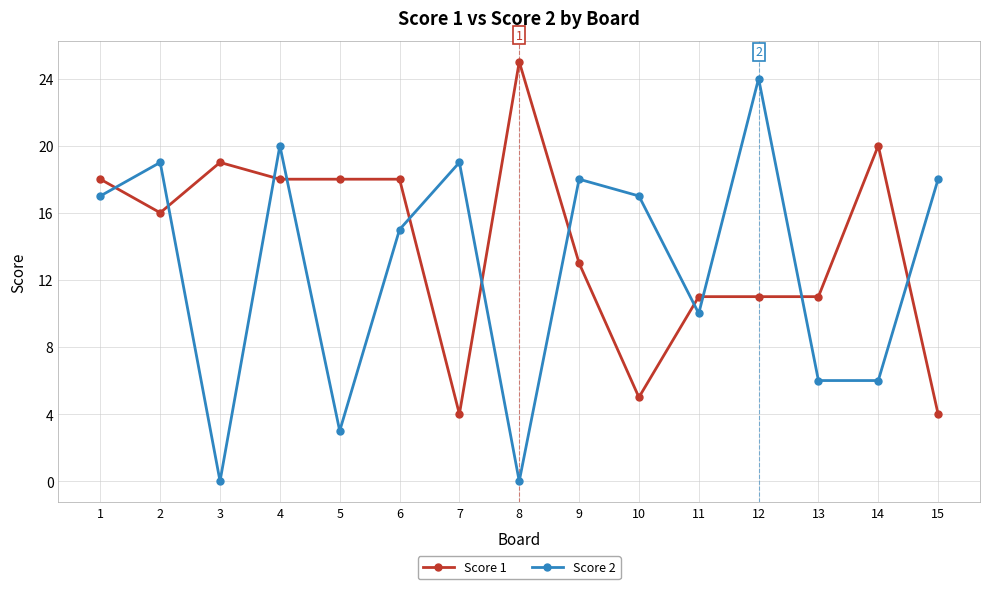

What is the sum of the Score 1 values at 2 and 13?

27